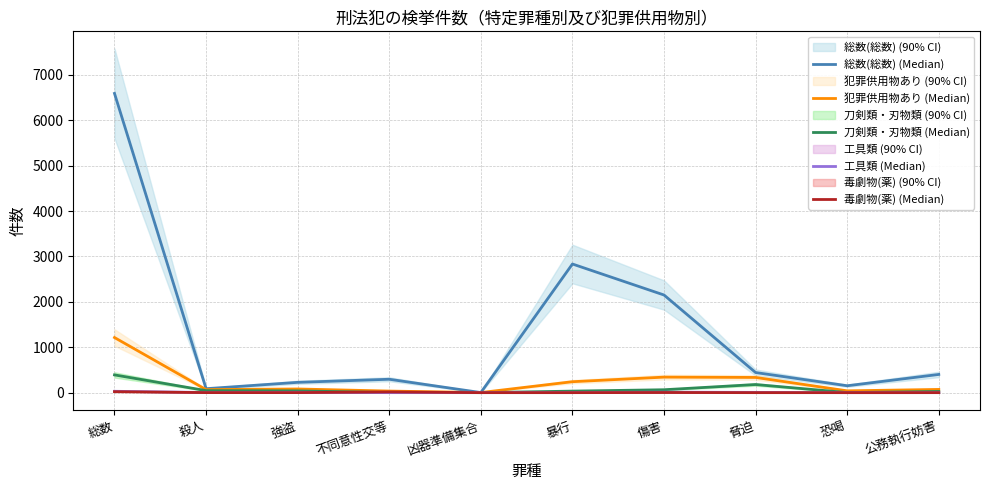

How many values in the 総数(総数) (Median) series are below 401?

5